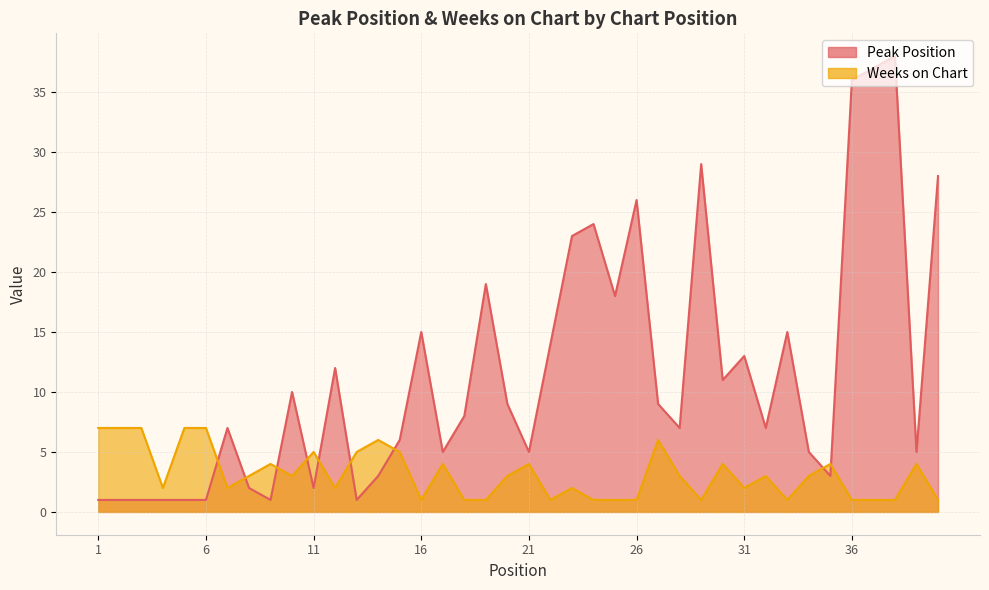

What is the maximum value shown in the chart?

38